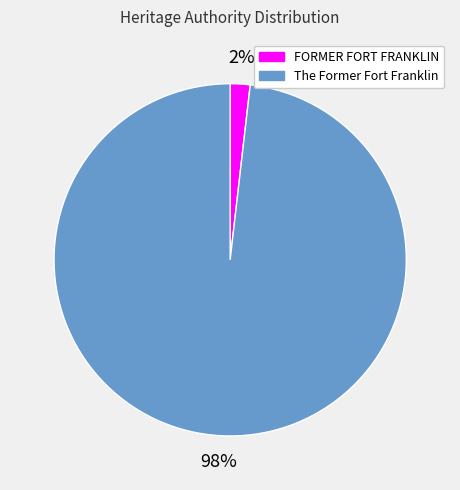

Is there any slice that represents more than half of the pie?

Yes